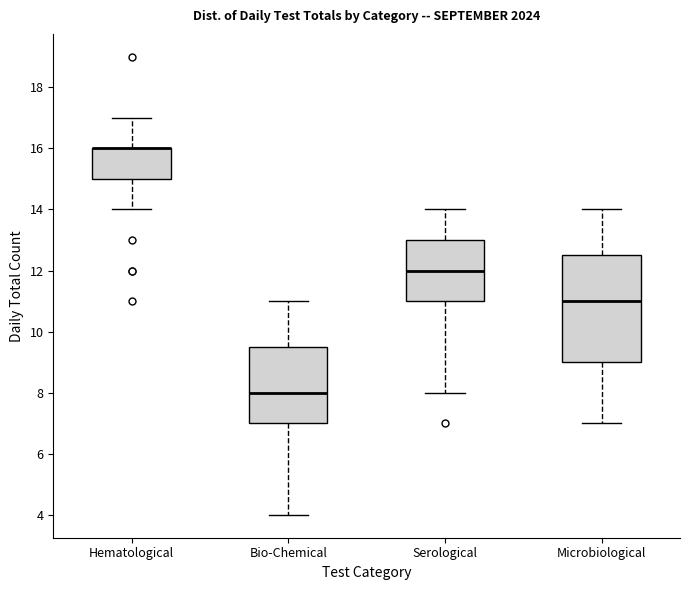

Reading left to right, read every box against the y-axis: the position of its median line, the range the box covers, and the ends of its whiskers. The values are not printed on the chart, so give them approximately, as read against the axis.

Hematological: median 16.0 (drawn on the box's upper edge), box 15.0 to 16.0, whiskers 14.0 to 17.0
Bio-Chemical: median 8.0, box 7.0 to 9.6, whiskers 4.0 to 11.0
Serological: median 12.0, box 11.0 to 13.0, whiskers 8.0 to 14.0
Microbiological: median 11.0, box 9.0 to 12.6, whiskers 7.0 to 14.0